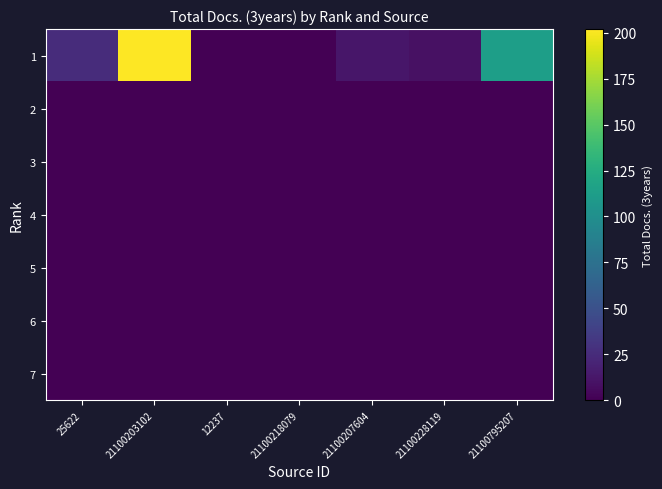

Which has a higher value, 21100218079 or 25622?

25622